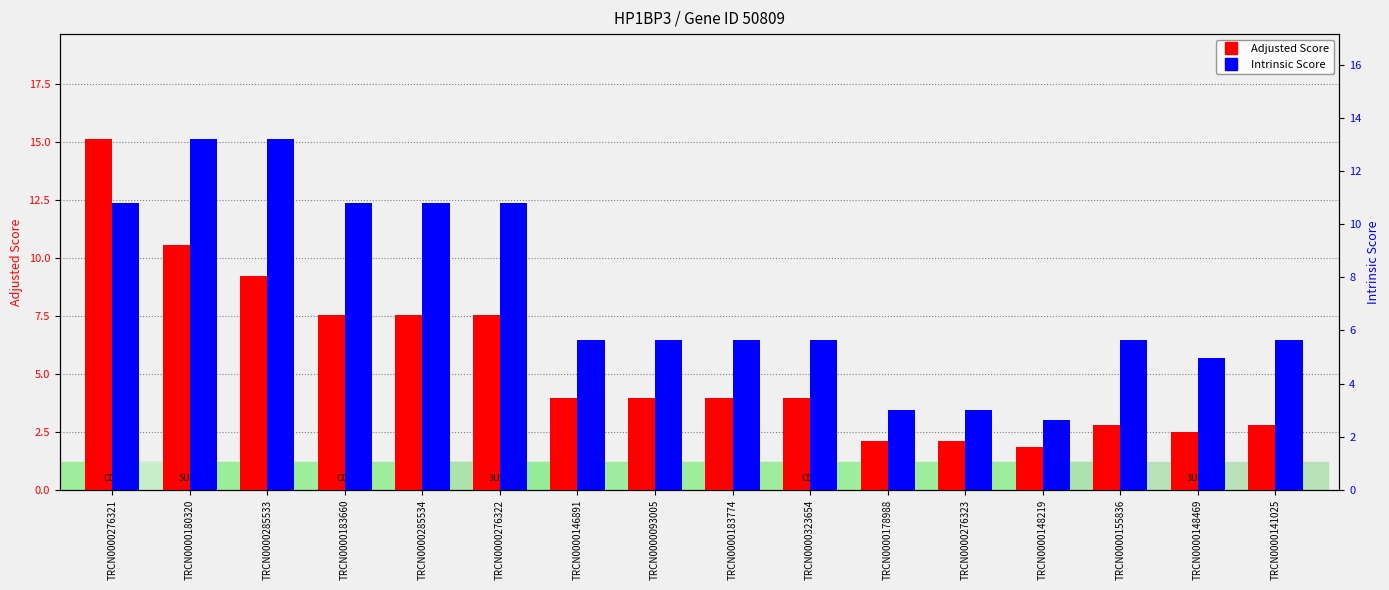

Is the value of Intrinsic Score at TRCN0000183774 greater than the value of Adjusted Score at TRCN0000323654?

Yes